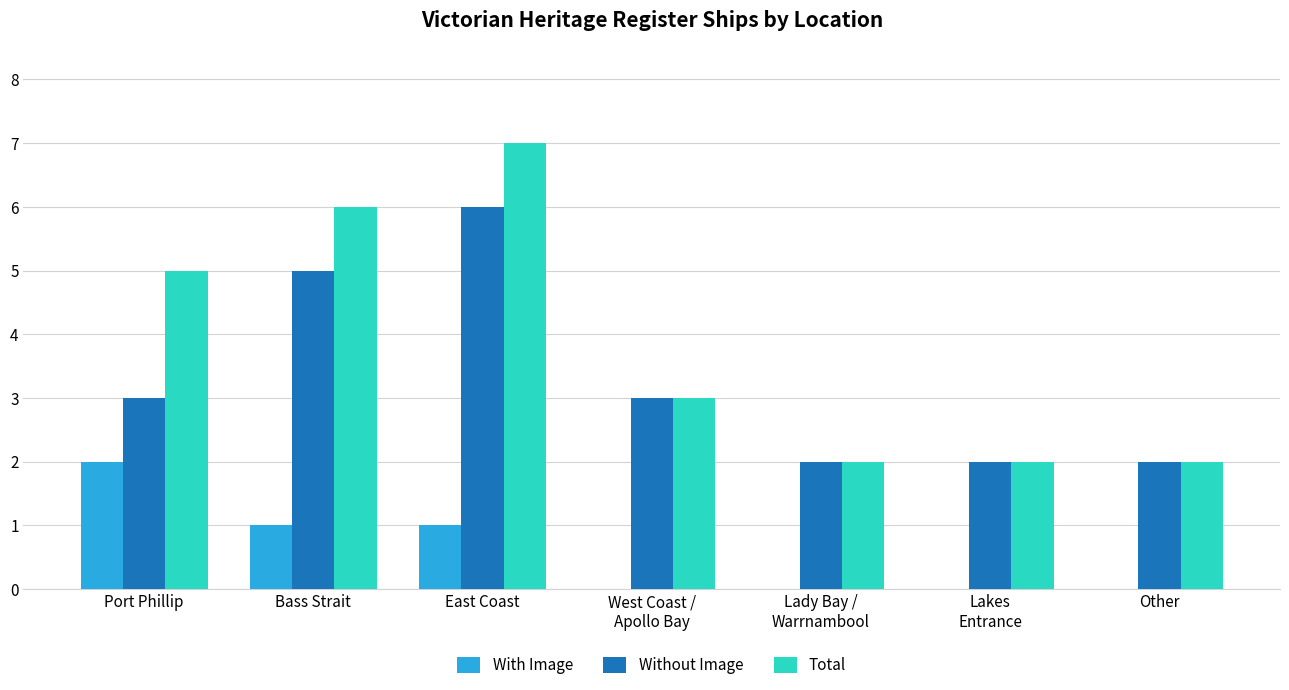

Count the number of categories in the chart.

7